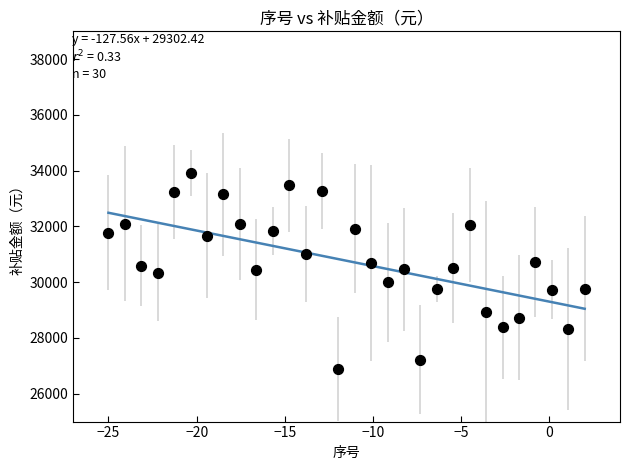

What is the range of Y values (max minus min)?

7050.2